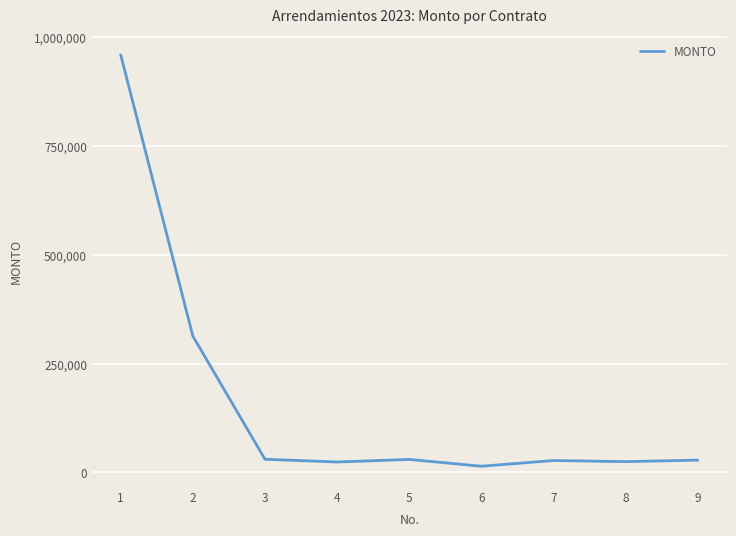

True or false: the data shows 345581.5 at 1.

False